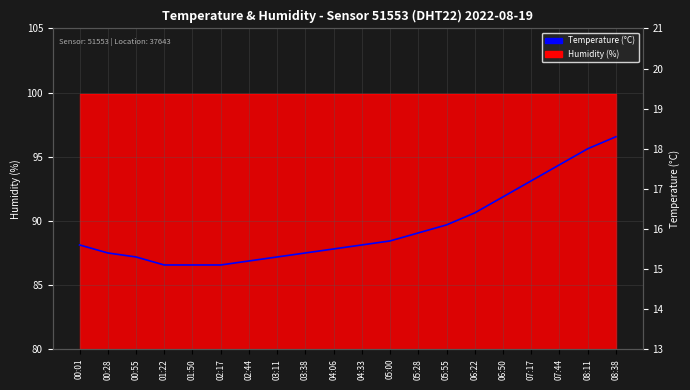

True or false: the data shows 4.2 at 07:44.

False